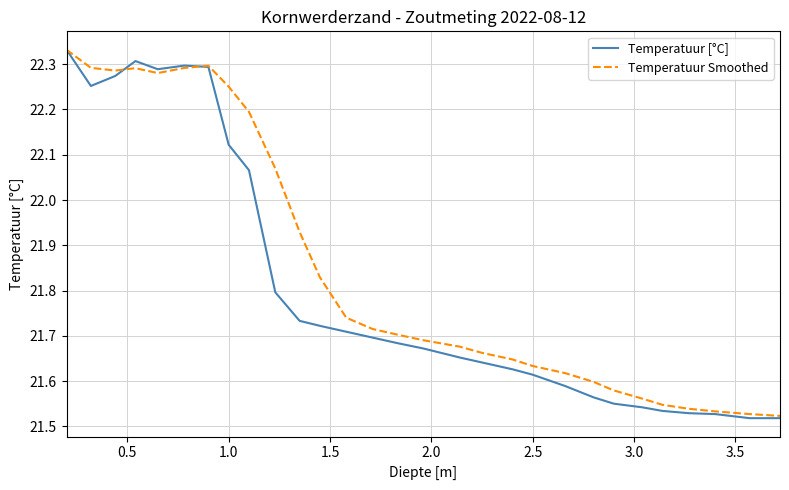

Which series has the largest total across all categories?

Temperatuur Smoothed